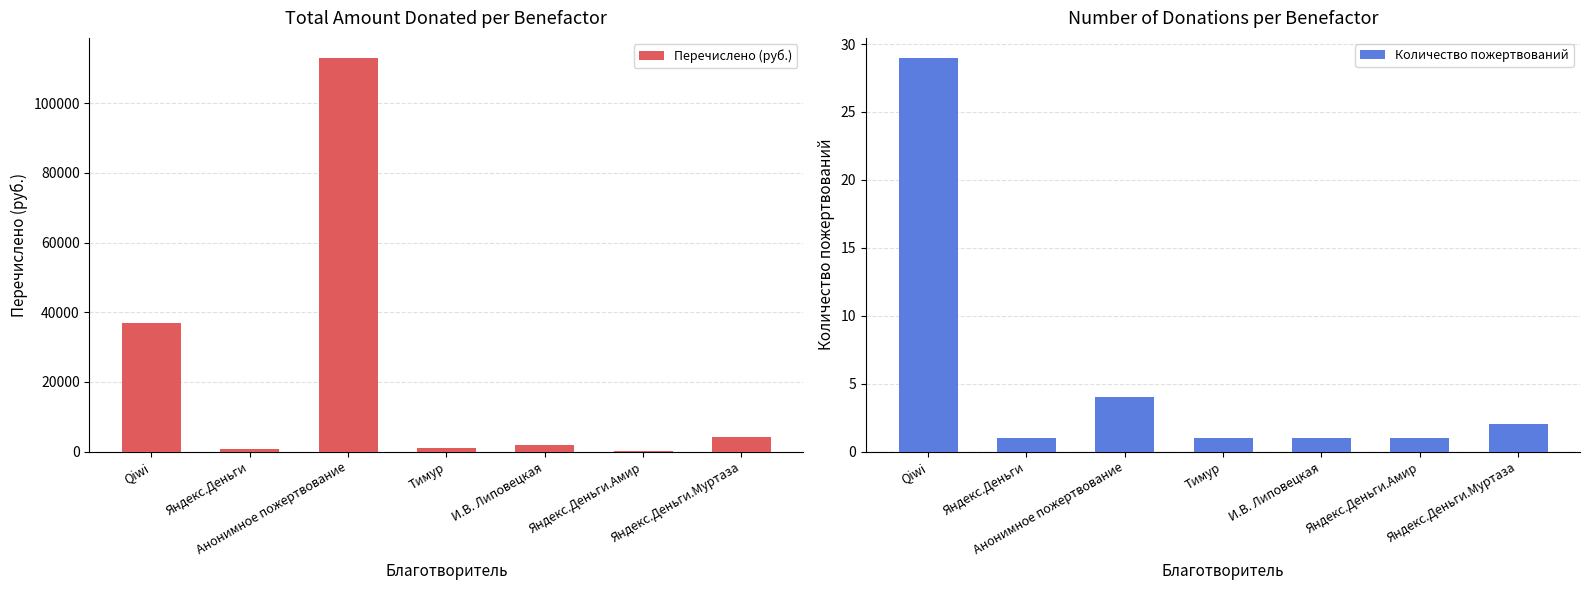

What are all the series names shown in the legend?

Перечислено (руб.), Количество пожертвований